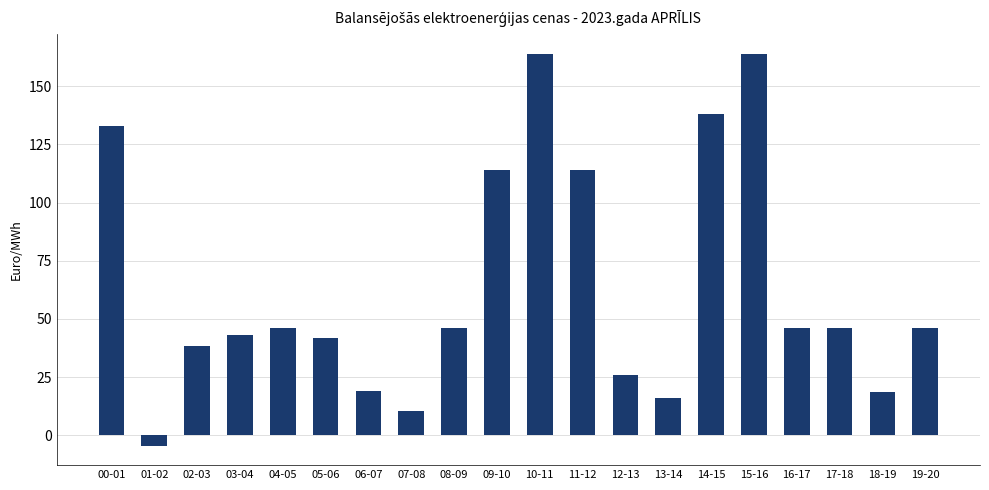

Which category has the lowest value across all series?

01-02